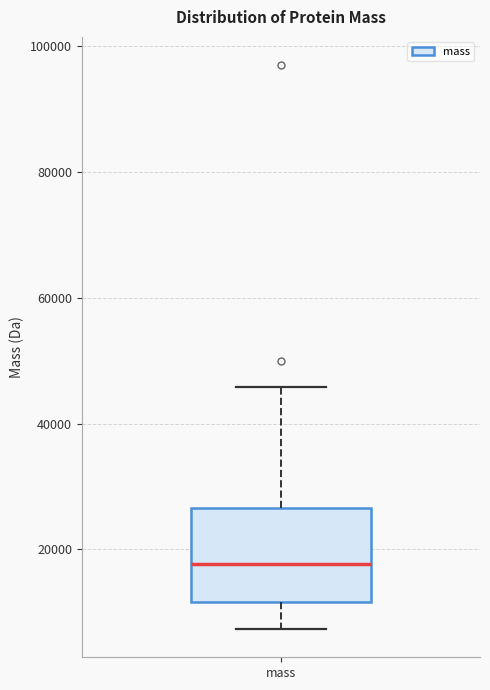

Where is the lower edge of the box for mass on the y-axis? The values are not printed on the chart, so give them approximately, as read against the axis.

12000